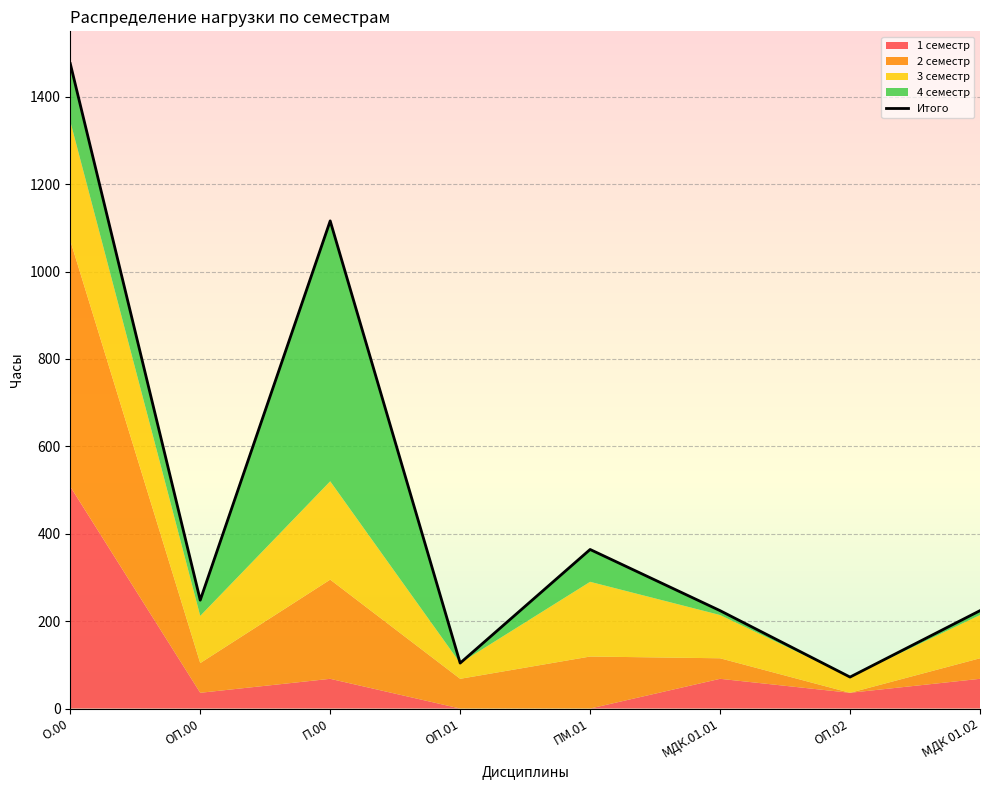

What is the average value?

478